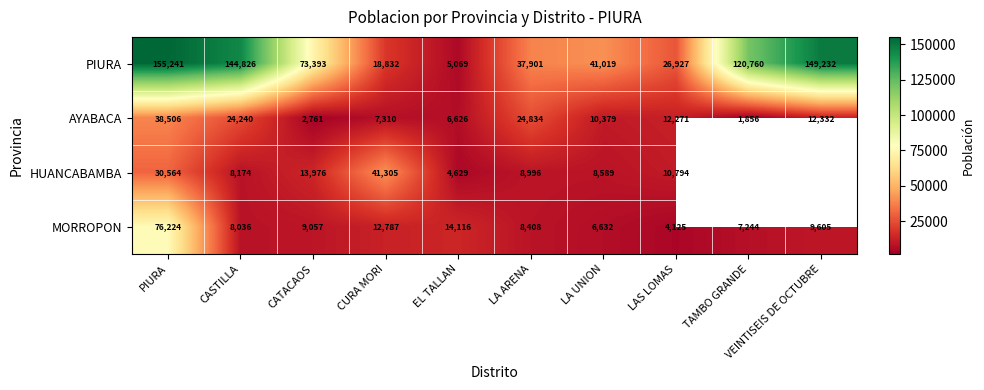

Which series changed the most between CASTILLA and LA UNION?

PIURA